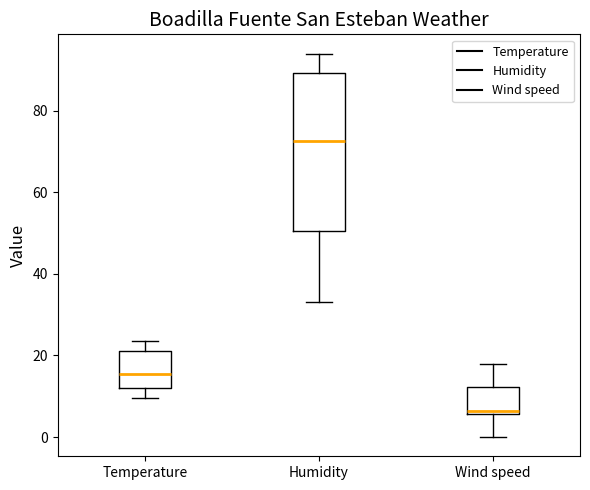

Which box has the lowest median line?

Wind speed